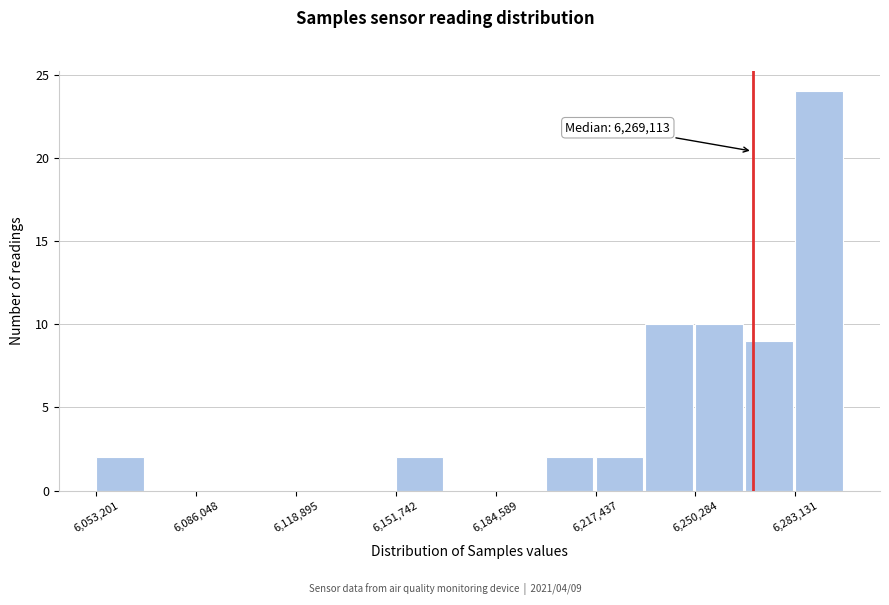

Around what value on the x-axis is the tallest bar? Give the approximate position of its centre, as read against the axis.

6290000